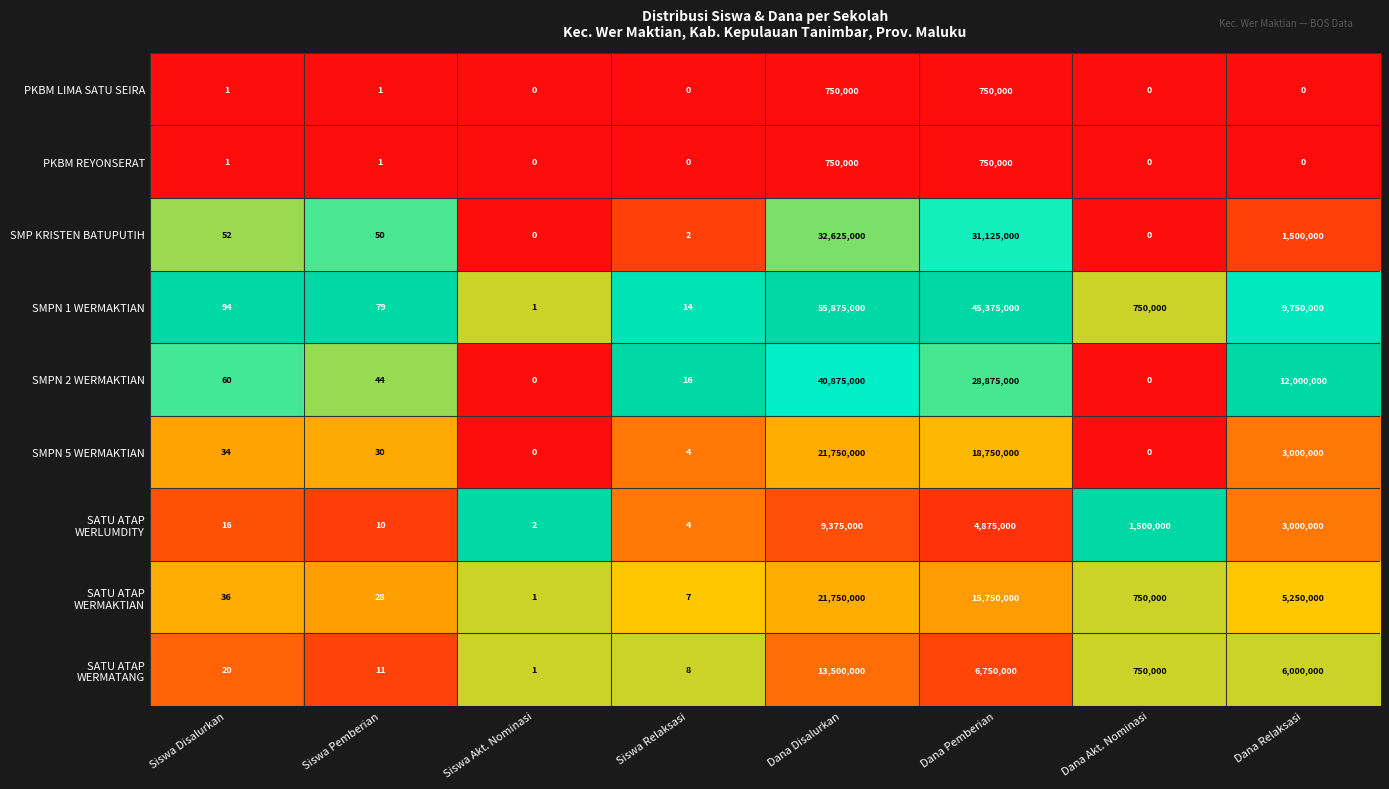

At which label does SMPN 1 WERMAKTIAN reach its peak?

Dana Disalurkan